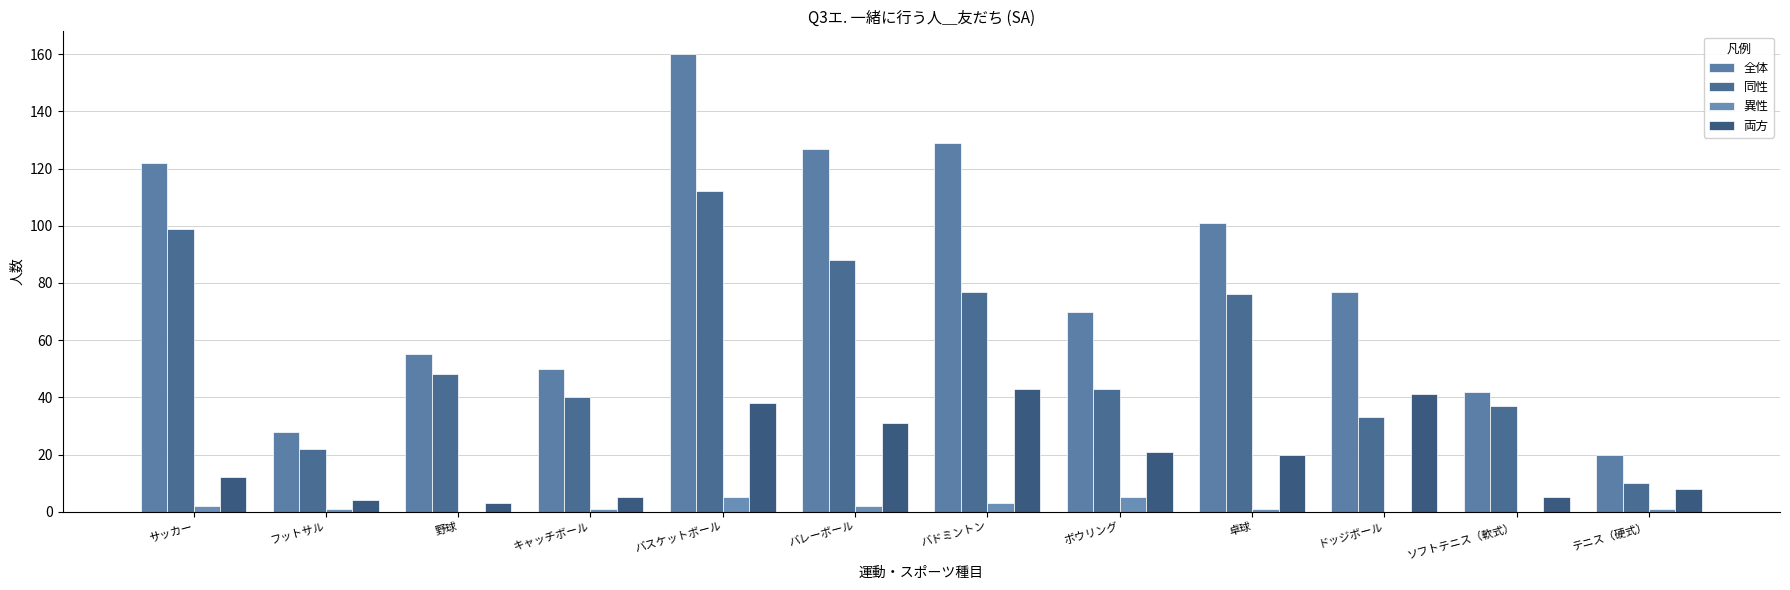

What is the value of the 両方 bar at the 12th from the left?

8